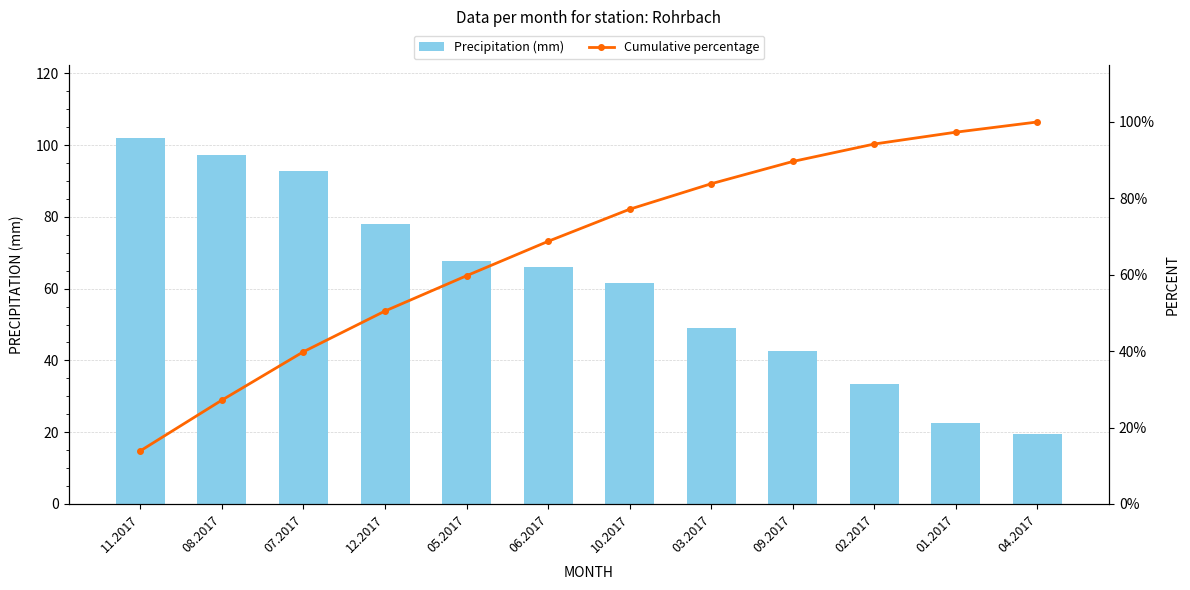

True or false: Precipitation (mm) has a value of 61.6 at 10.2017.

True